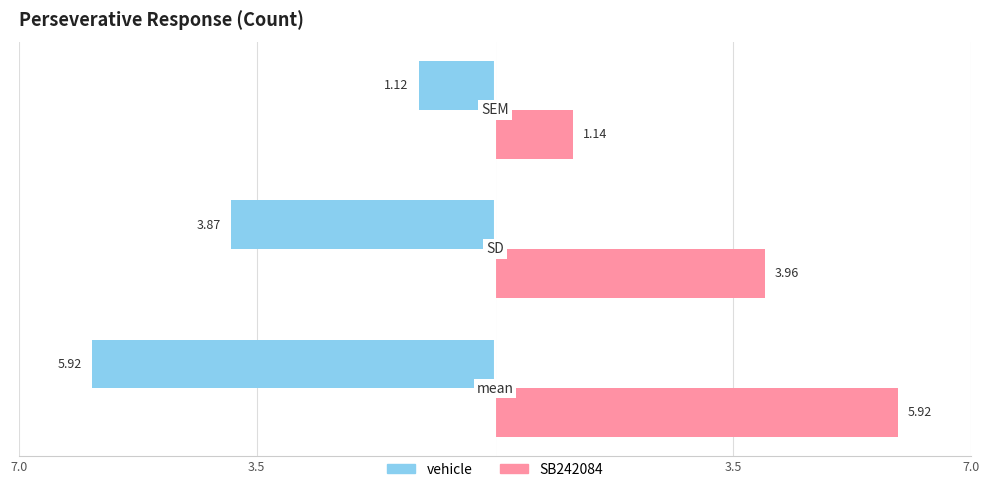

Reading left to right, list all the values displayed in this chart.

vehicle: -5.9	-3.9	-1.1
SB242084: 5.9	4.0	1.1